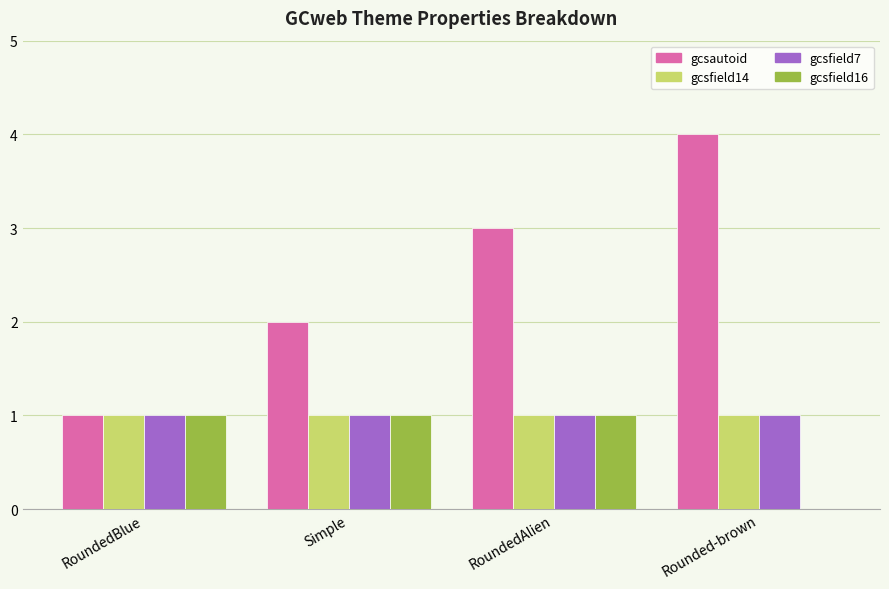

How many series are shown in this chart?

4